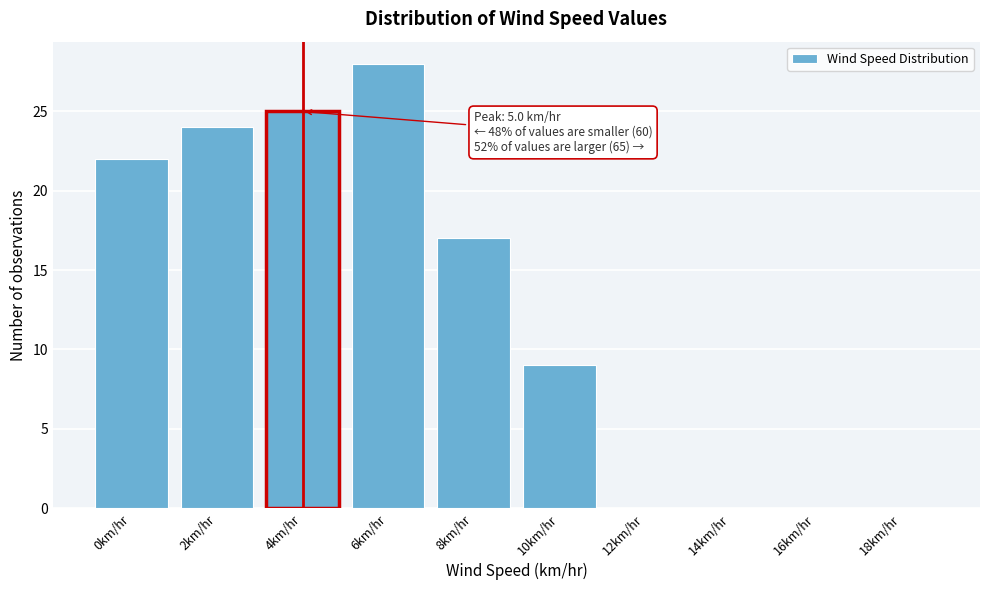

Reading right to left, list all the values displayed in this chart.

18km/hr=0	16km/hr=0	14km/hr=0	12km/hr=0	10km/hr=9	8km/hr=17	6km/hr=28	4km/hr=25	2km/hr=24	0km/hr=22